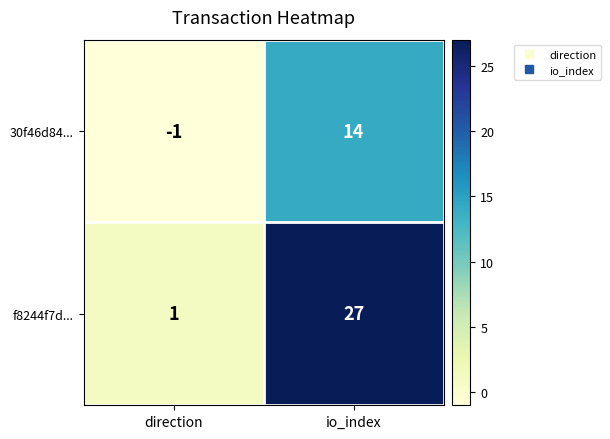

Rank the series by their maximum value, from highest to lowest.

f8244f7d..., 30f46d84...